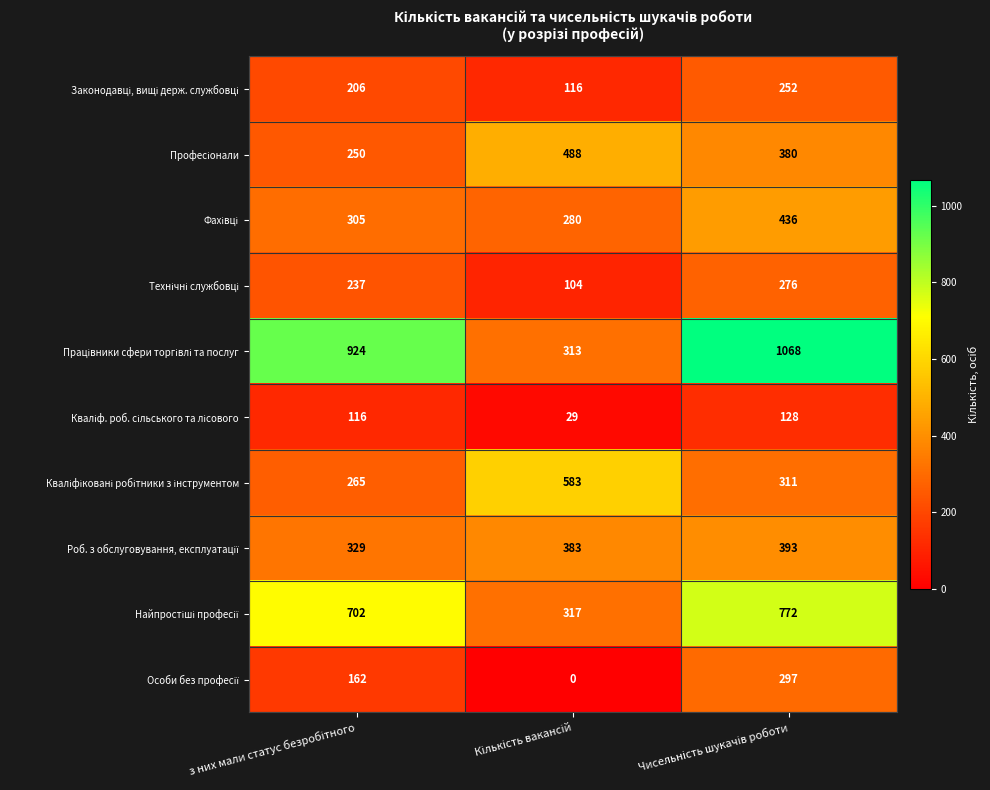

At how many categories does at least one series exceed 349?

3